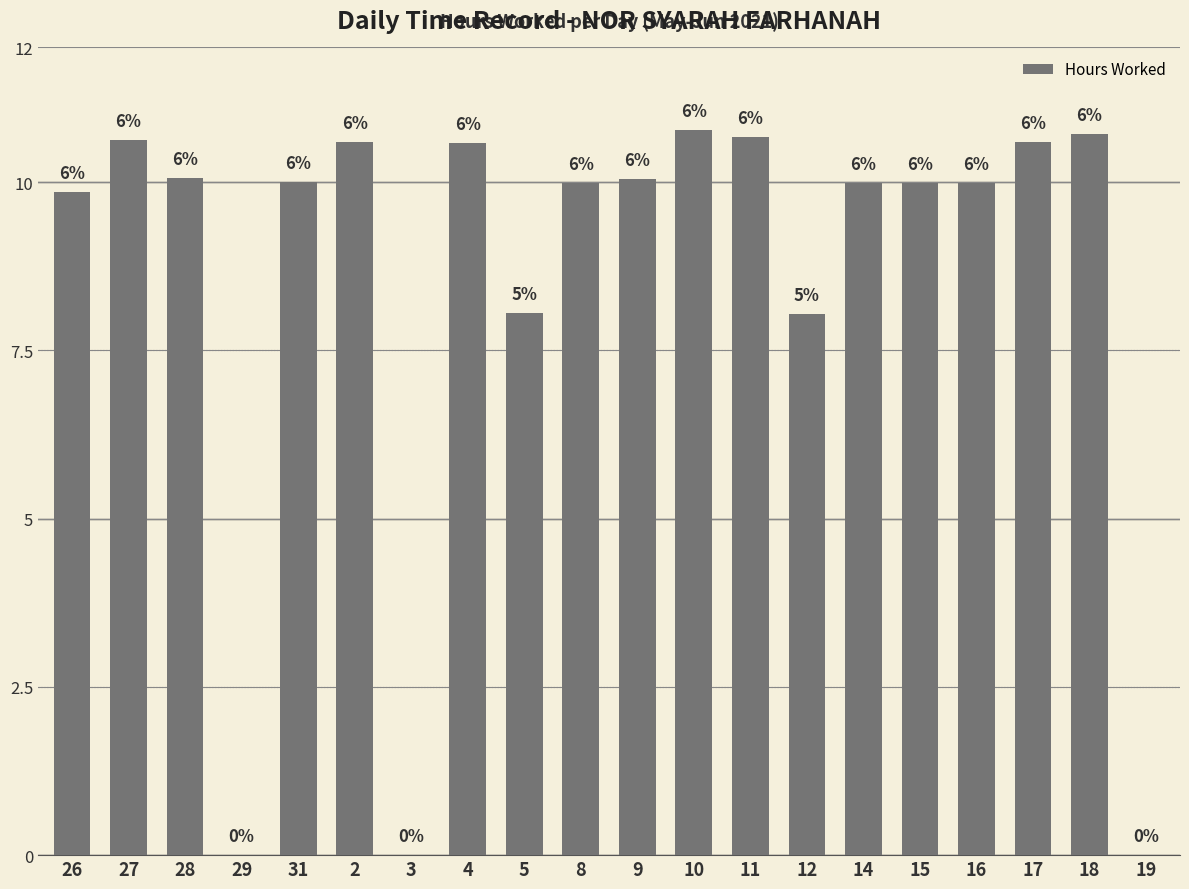

Is it true that the value at 4 is 10.6?

True